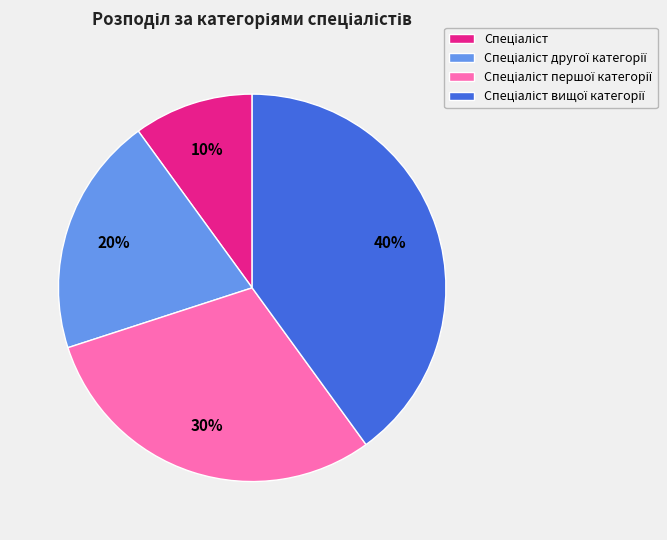

To the nearest percent, what is the difference between the largest and smallest slice percentages?

30%